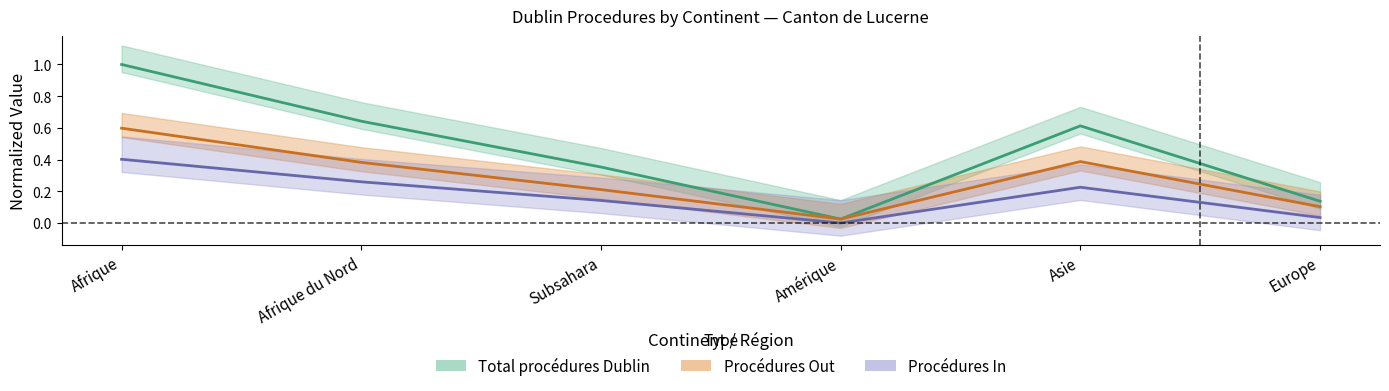

What is the difference between the second highest and minimum values in the Procédures In series?

0.3